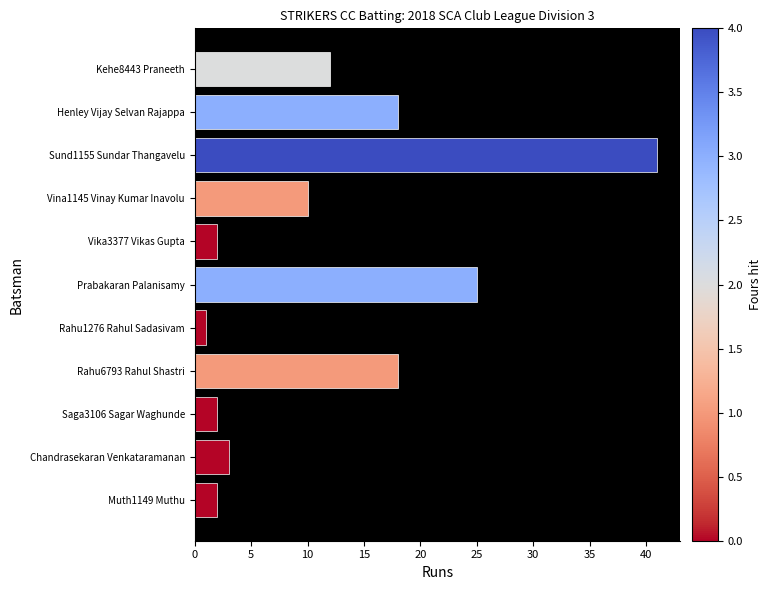

What is the change in value from Henley Vijay Selvan Rajappa to Muth1149 Muthu?

-16